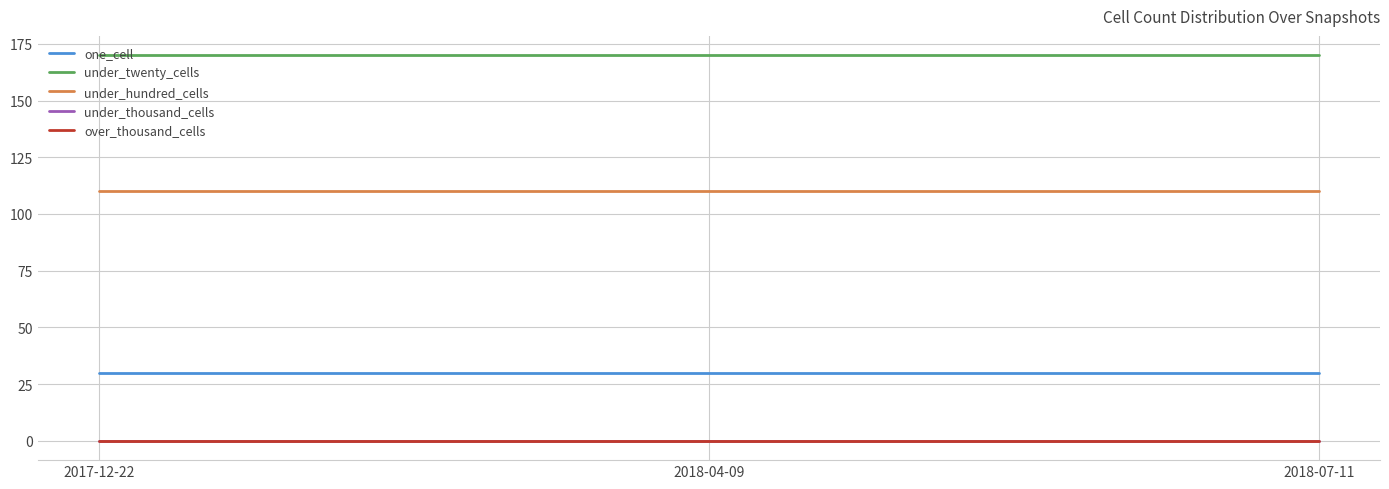

Is this an area chart (filled region under the line)?

No